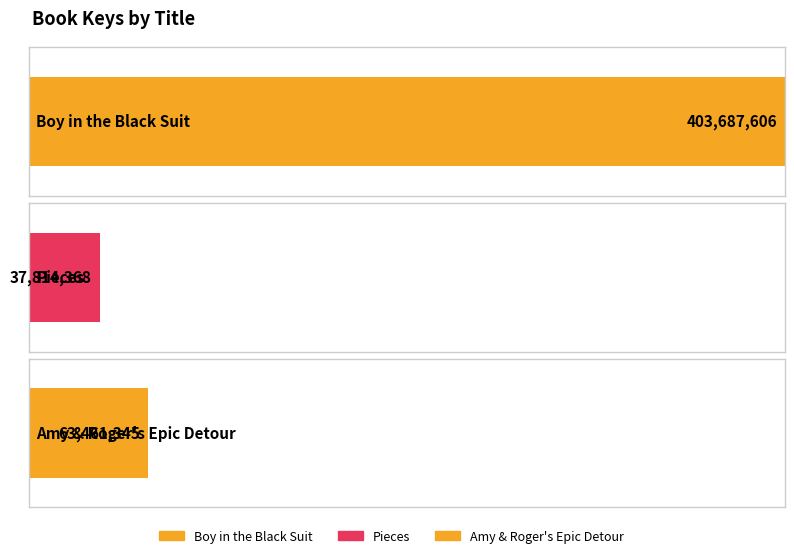

What is the smallest value displayed?

37814368